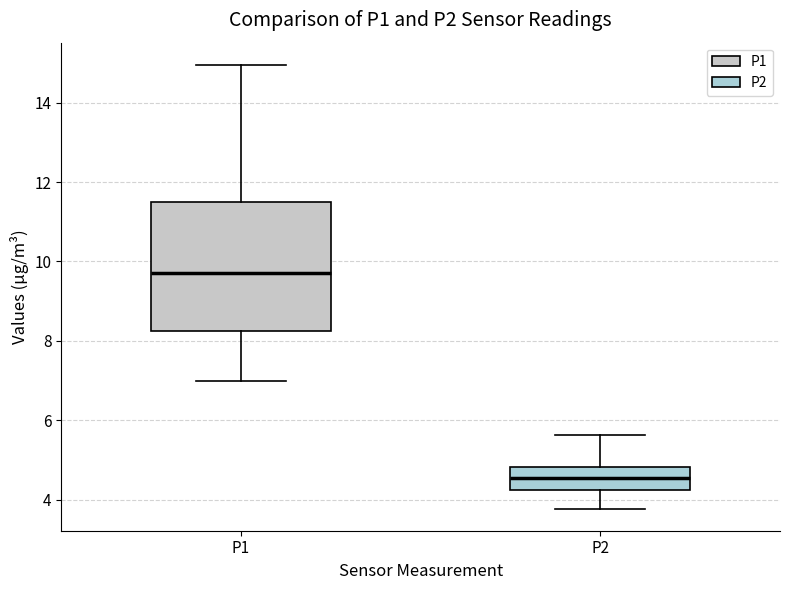

Which box has the highest median line?

P1